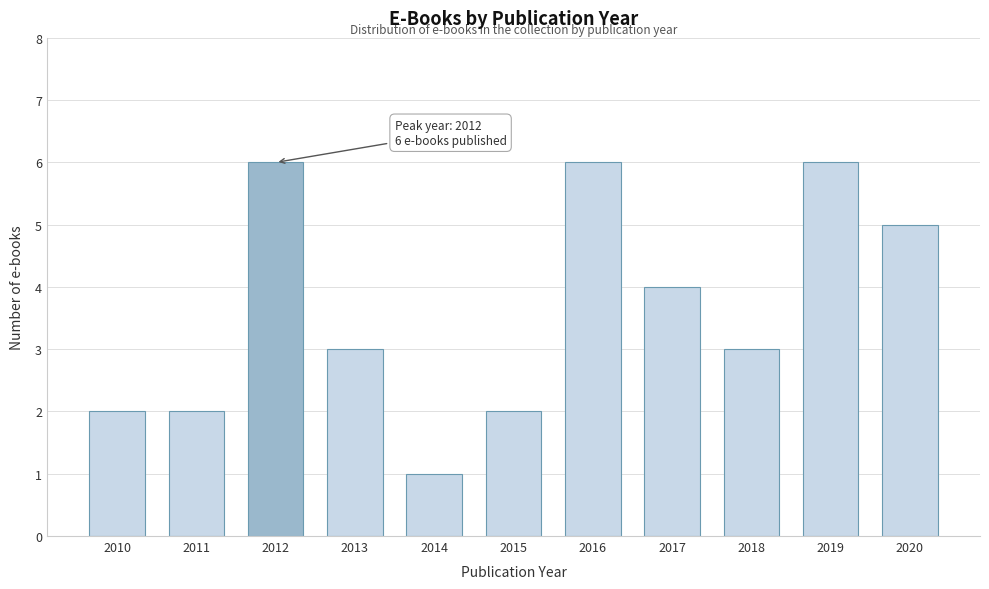

Reading left to right, transcribe all the data shown in this chart.

2010=2	2011=2	2012=6	2013=3	2014=1	2015=2	2016=6	2017=4	2018=3	2019=6	2020=5